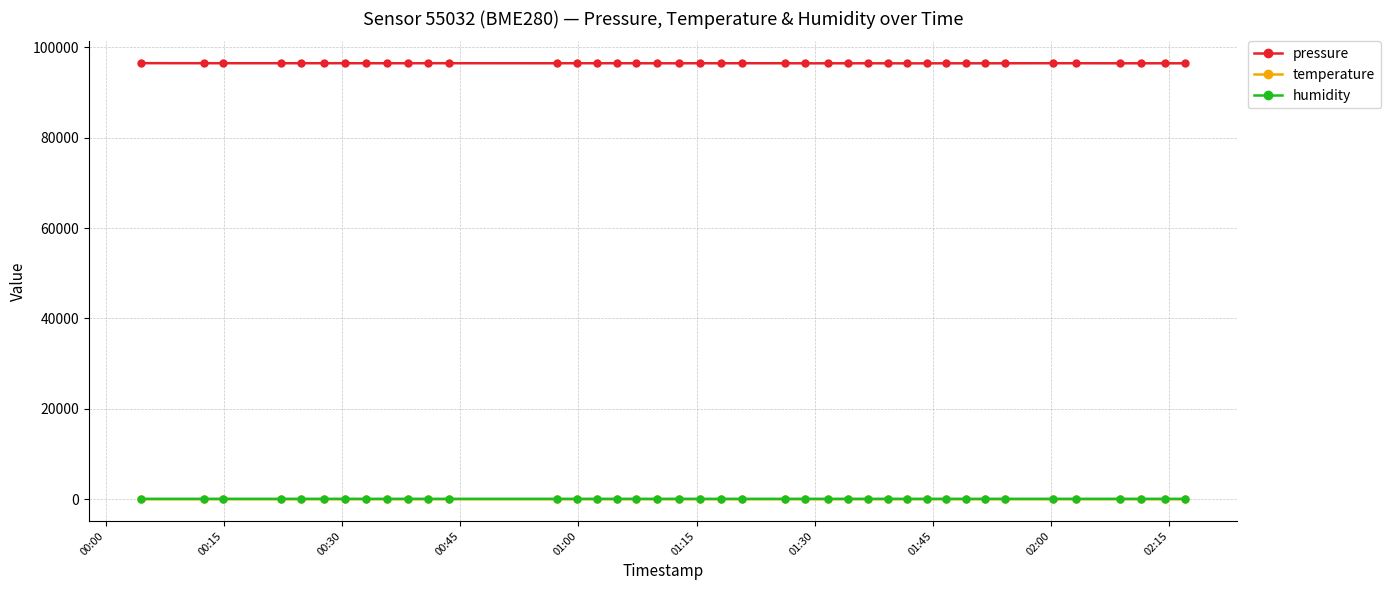

True or false: temperature has more than 2 points higher than both neighbors.

True